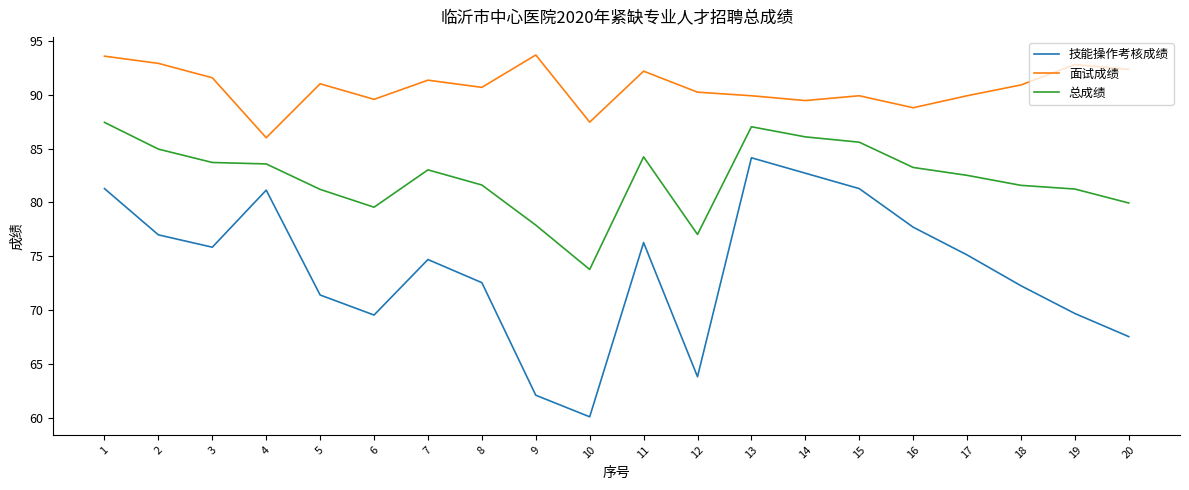

How many lines are shown in the chart?

3